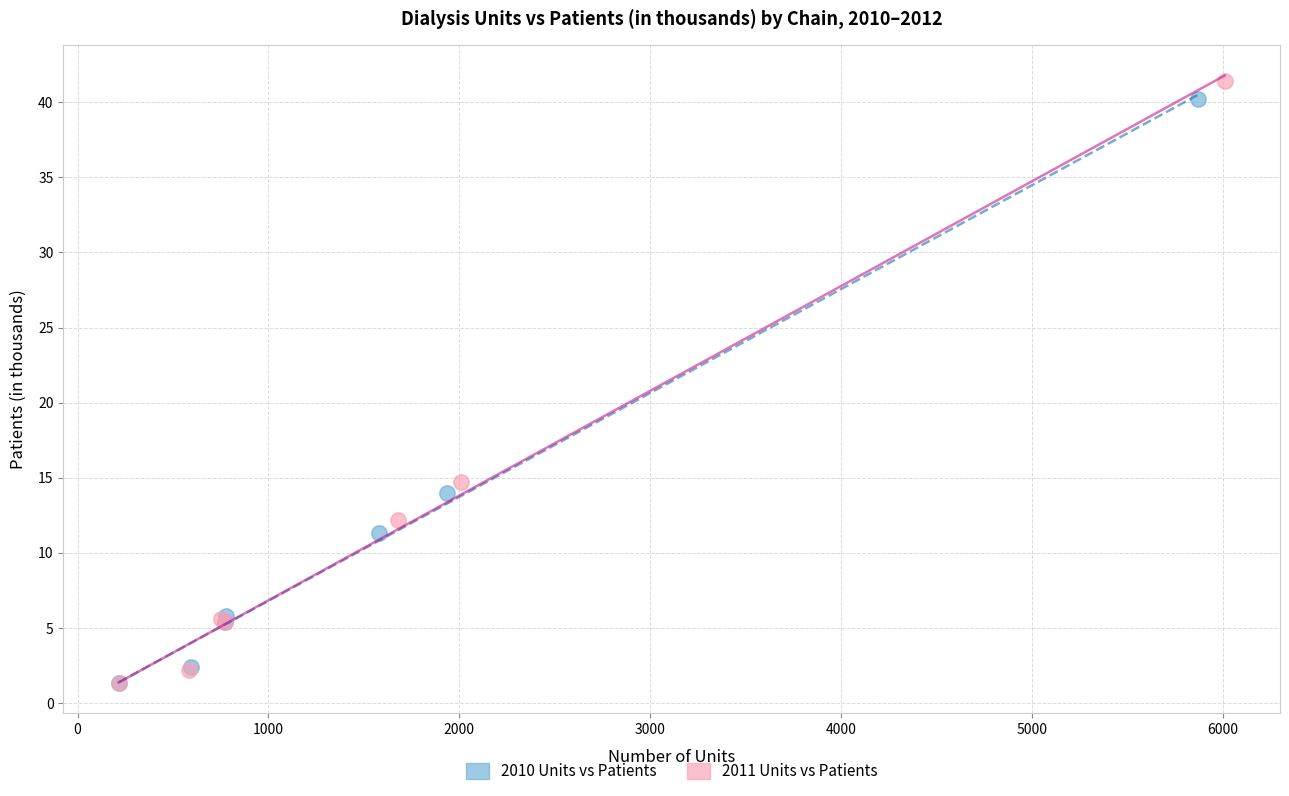

Which series has the largest Y range (max minus min)?

2011 Units vs Patients